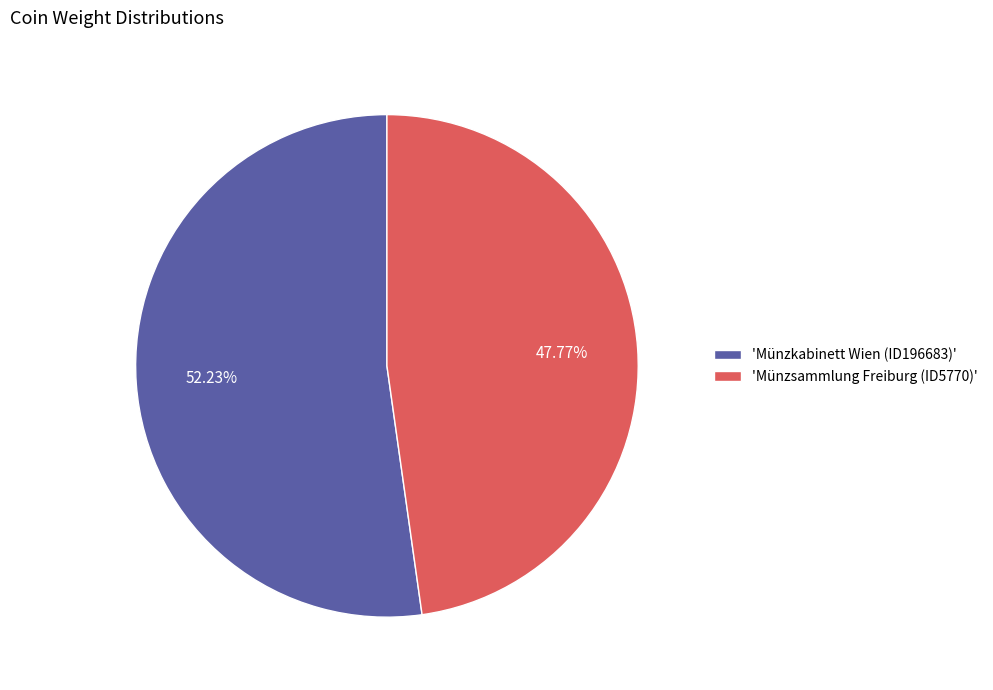

What is the ratio of the value at 'Münzkabinett Wien (ID196683)' to the value at 'Münzsammlung Freiburg (ID5770)'?

1.1